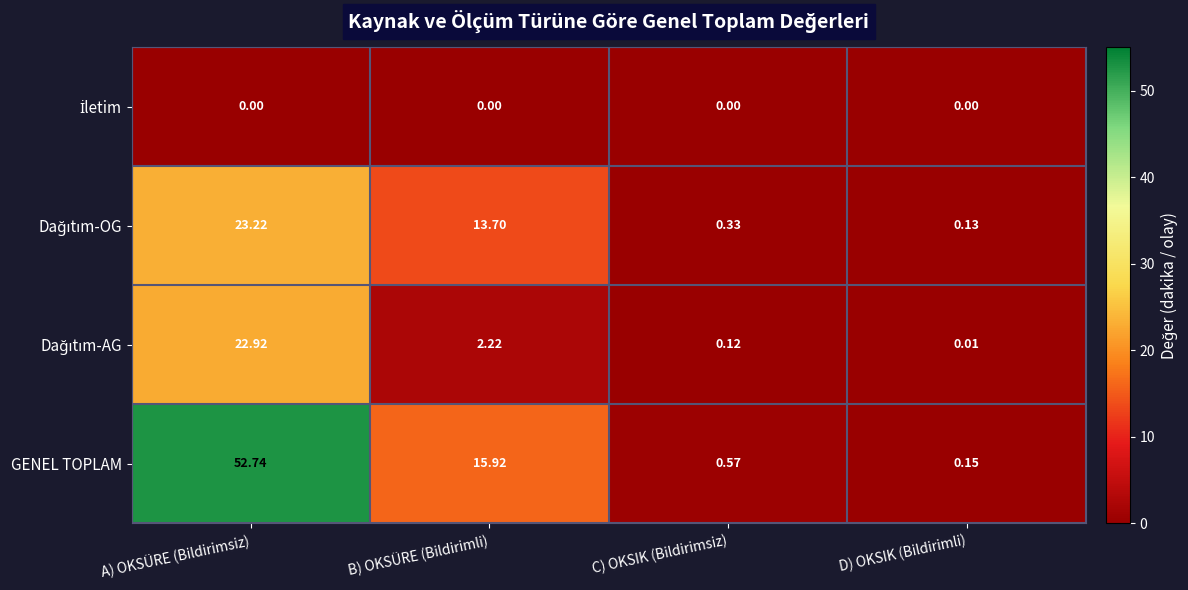

Count the number of data series in this chart.

4